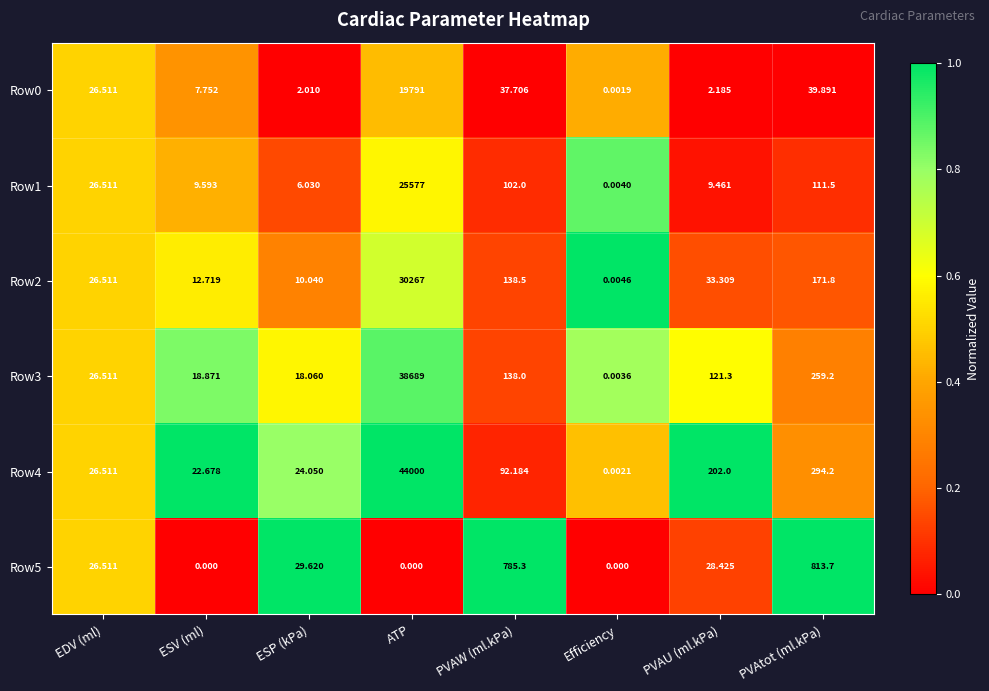

Which label corresponds to the largest value in the chart?

ATP